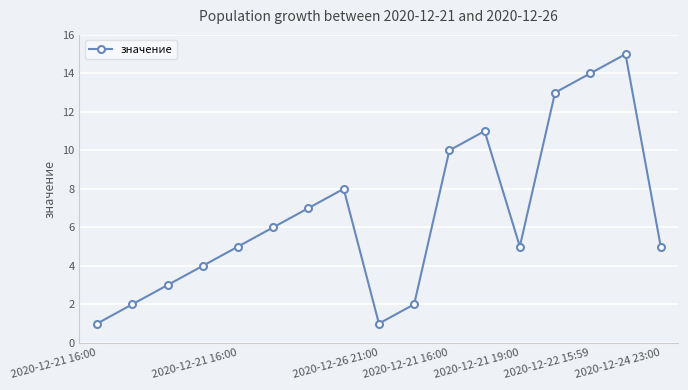

True or false: the data has more than 2 interior local peaks.

True